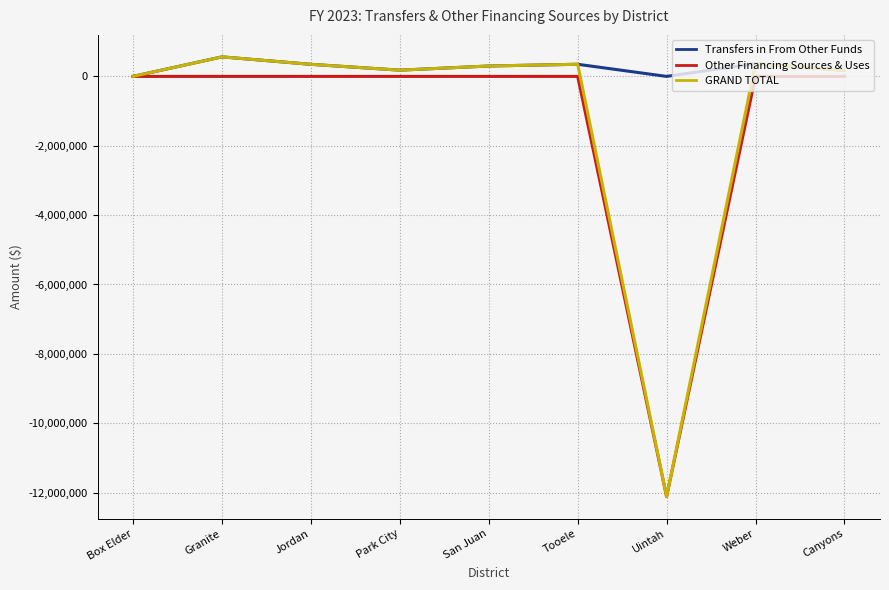

Which series has the largest range (max minus min)?

GRAND TOTAL